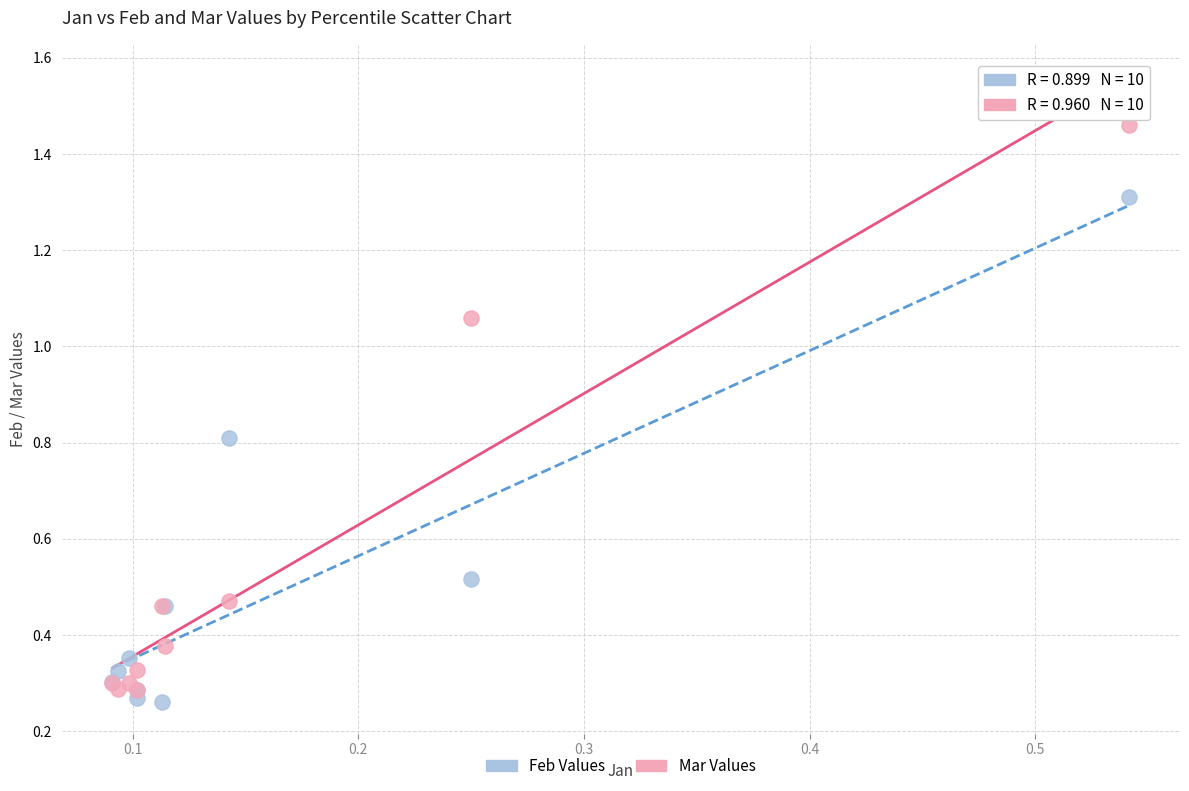

Which series has the widest spread of Y values?

Mar Values